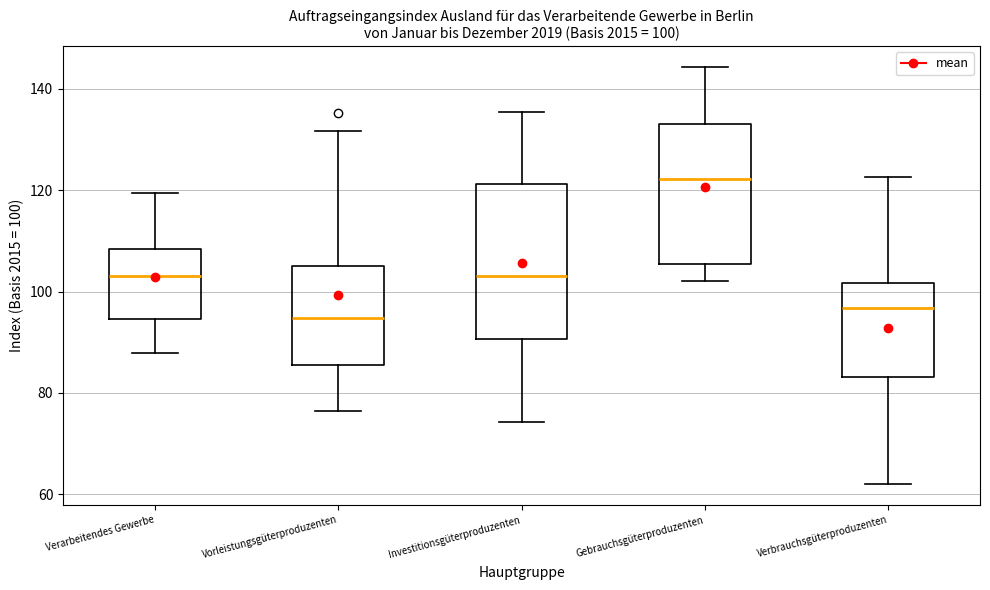

Which box is the tallest, from its lower edge to its upper edge?

Investitionsgüterproduzenten